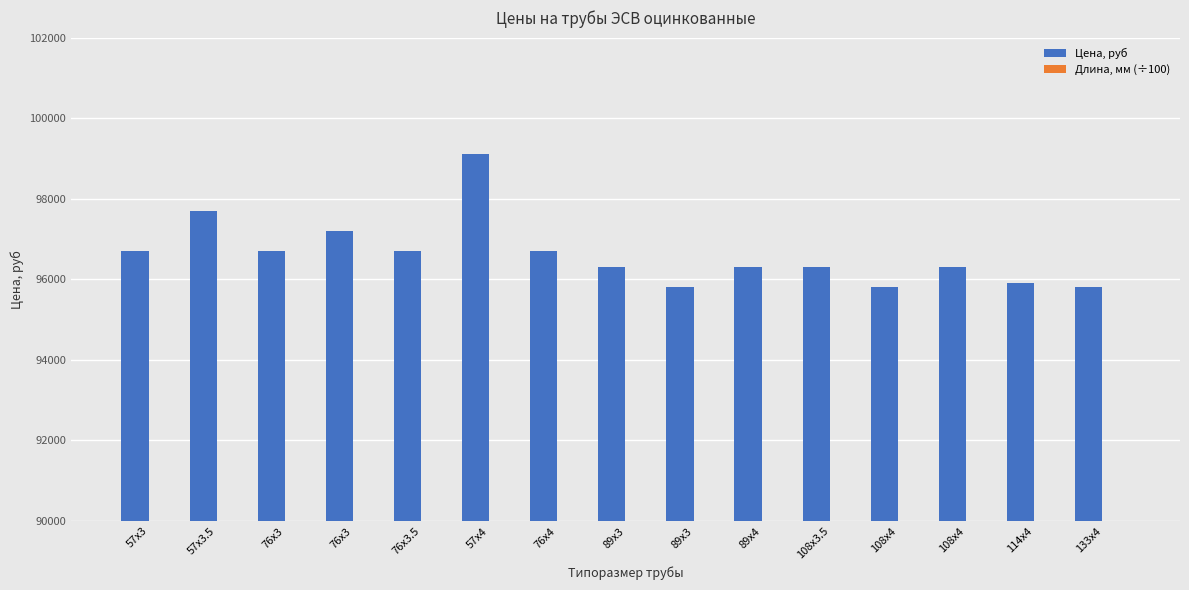

Which series has the widest spread of values?

Цена, руб